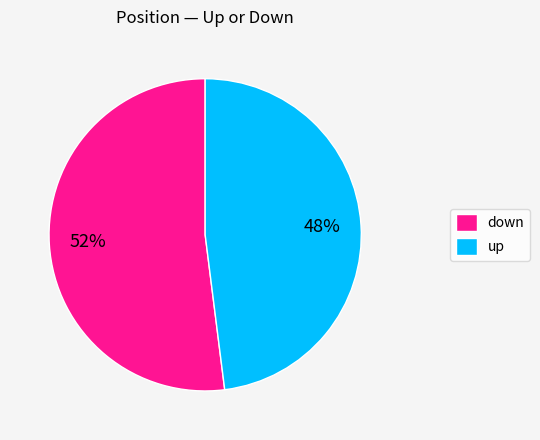

To the nearest percent, what portion does up represent?

48%